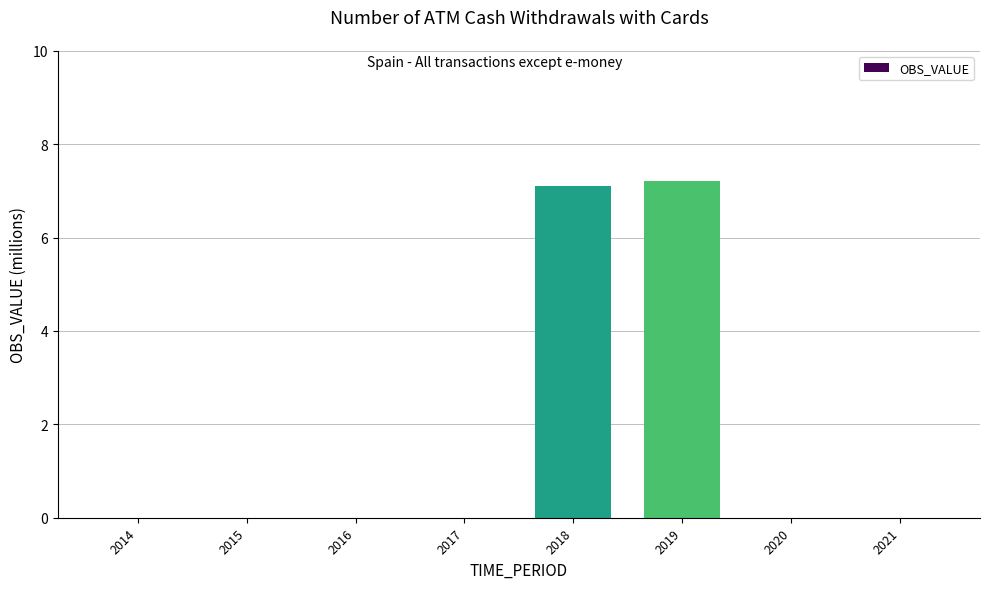

The value at 2020 is 4.4. True or false?

False